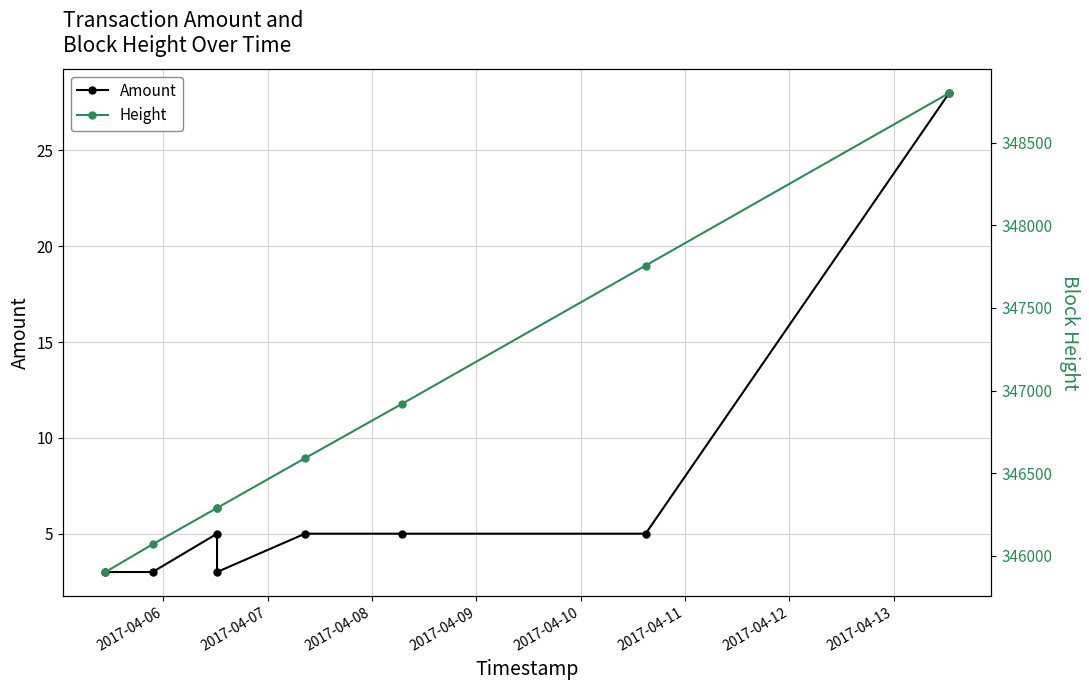

Which series has the widest spread of values?

Height